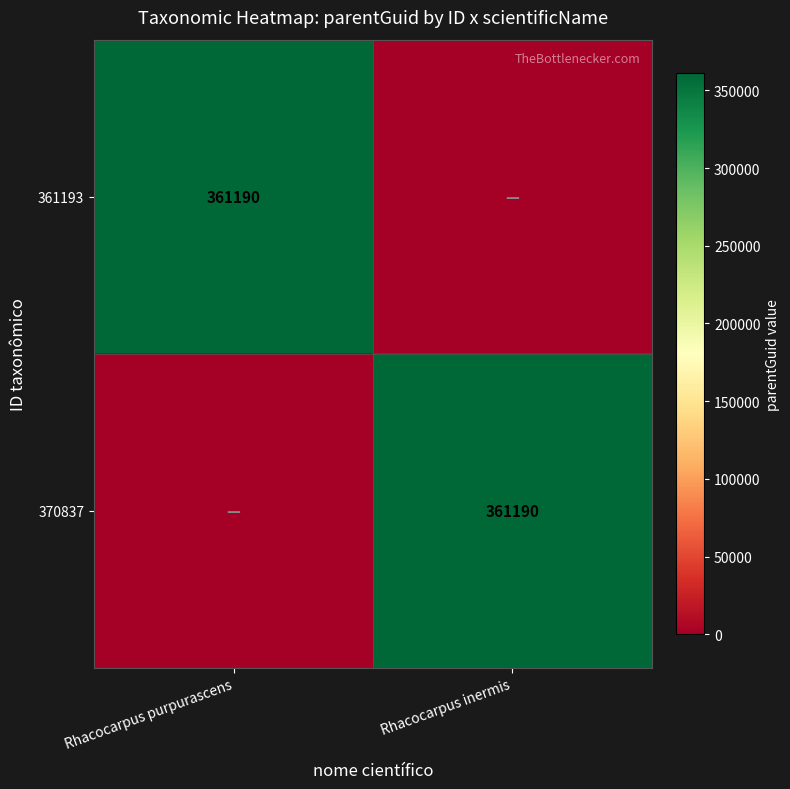

Between Rhacocarpus inermis and Rhacocarpus purpurascens, which is larger?

Rhacocarpus purpurascens